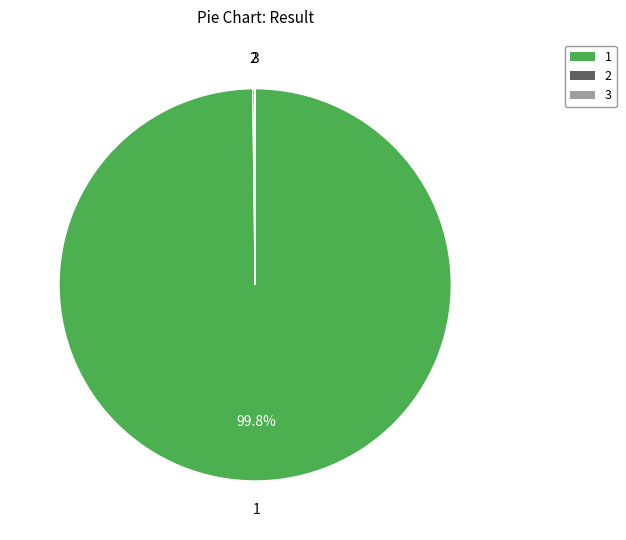

Is 1 the majority of the pie?

Yes